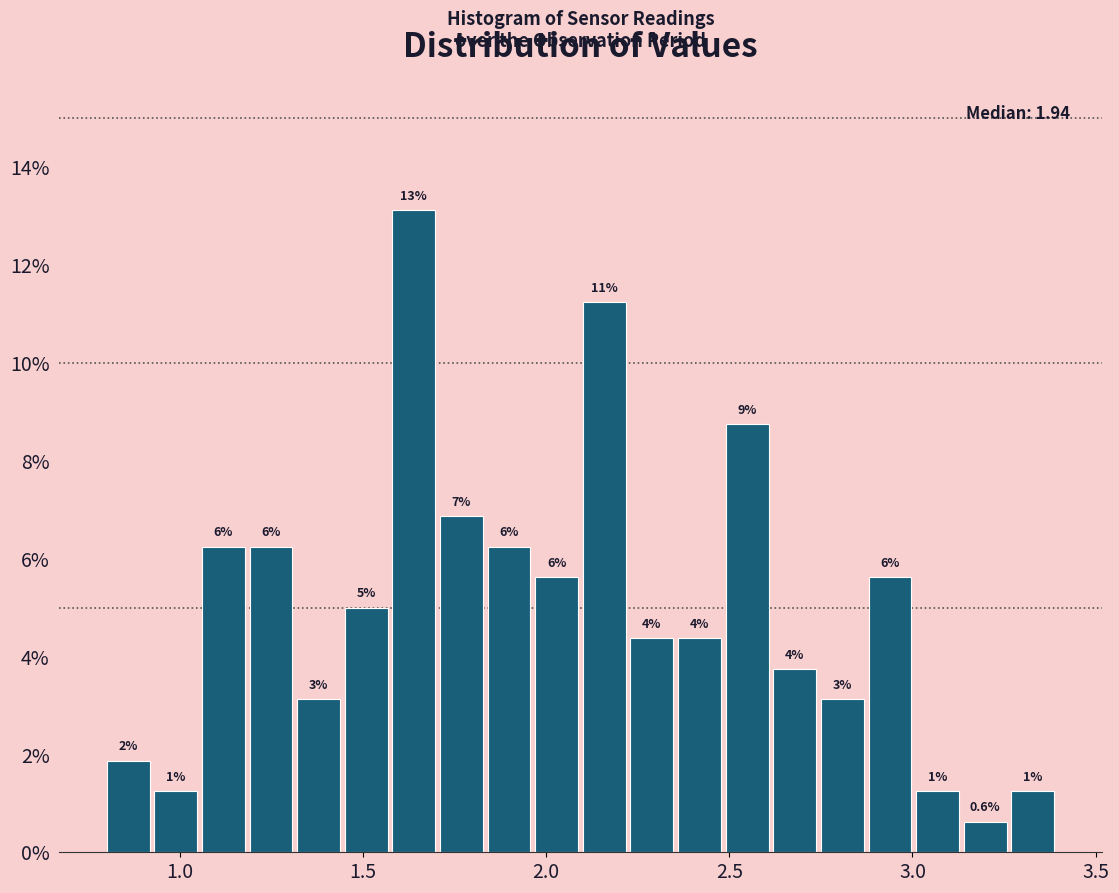

Read against the x-axis, roughly where is the centre of the tallest bar?

1.65